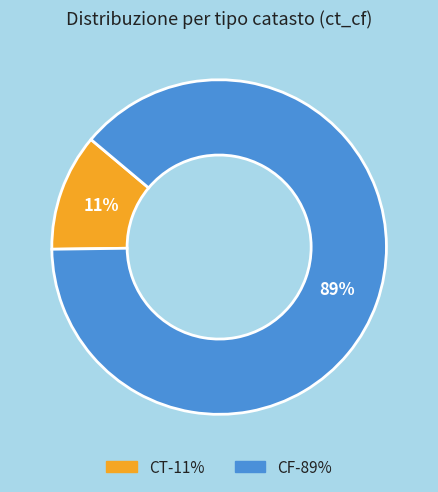

Which category accounts for the majority?

CF